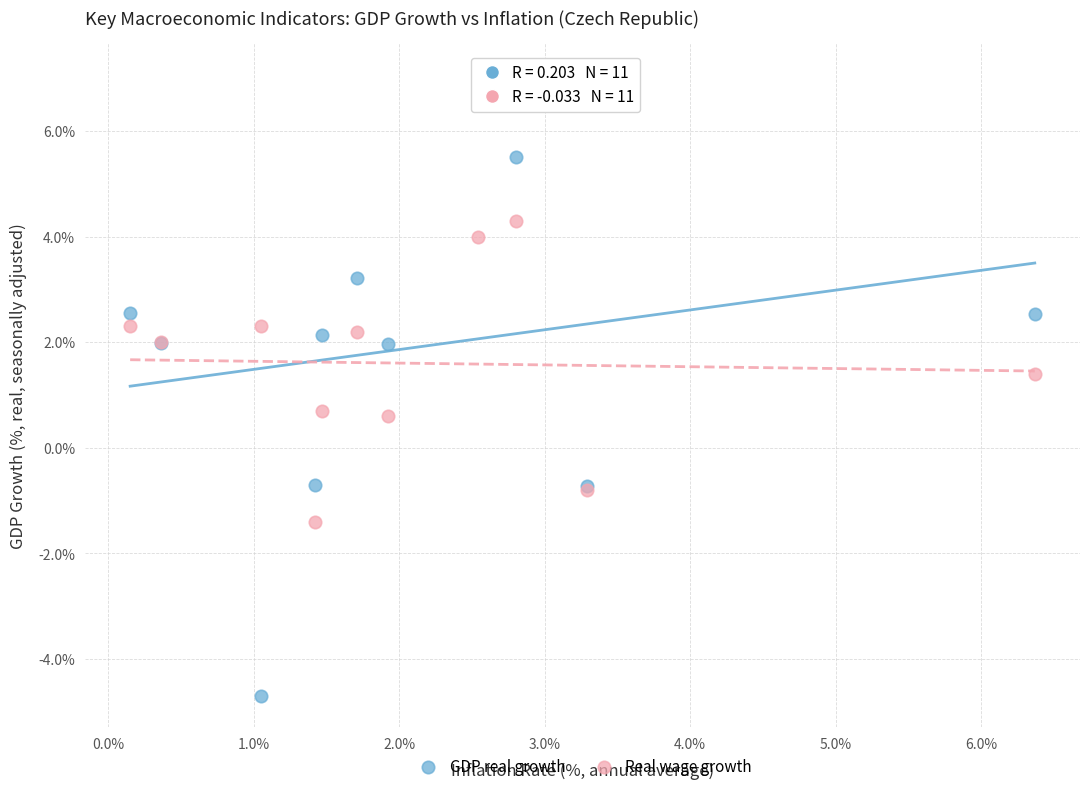

Which series contains the highest Y value?

GDP real growth